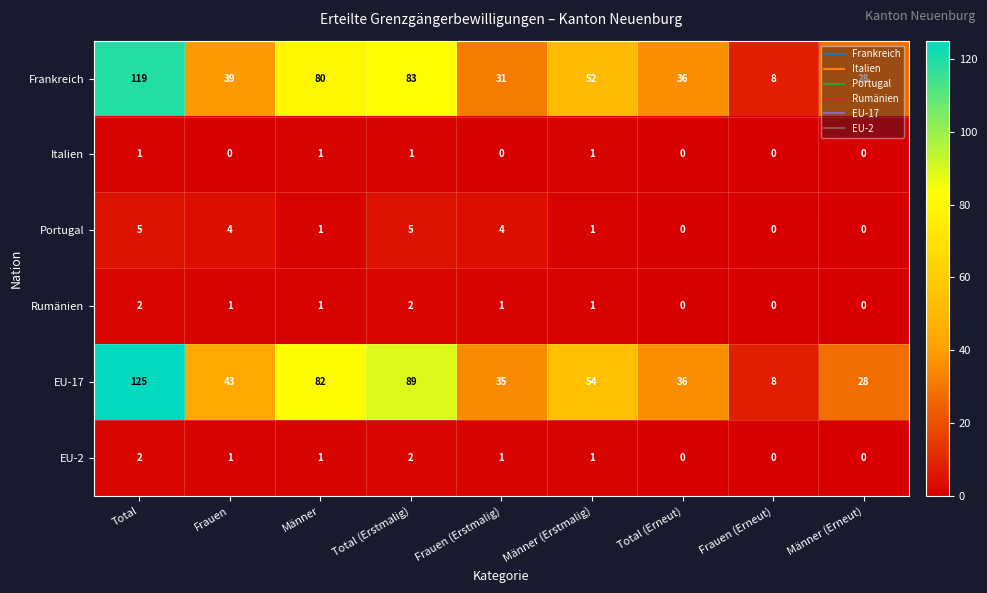

What is the maximum value for Frankreich?

119